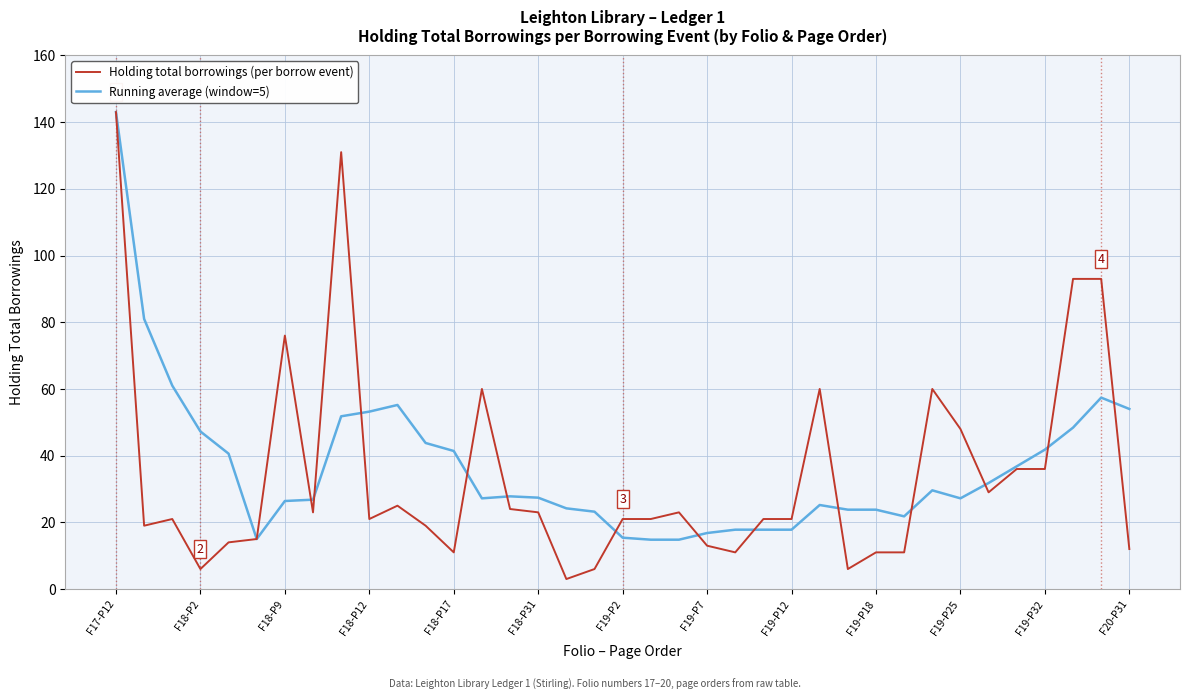

Which series has the widest spread of values?

Holding total borrowings (per borrow event)